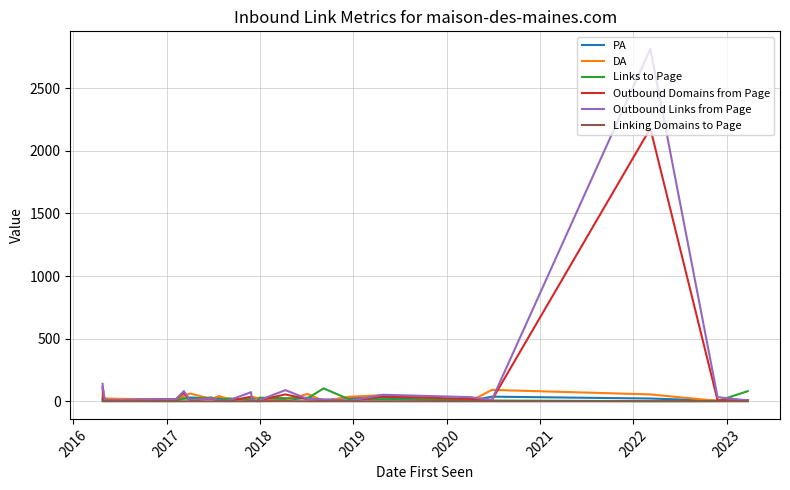

What are all the series names shown in the legend?

PA, DA, Links to Page, Outbound Domains from Page, Outbound Links from Page, Linking Domains to Page